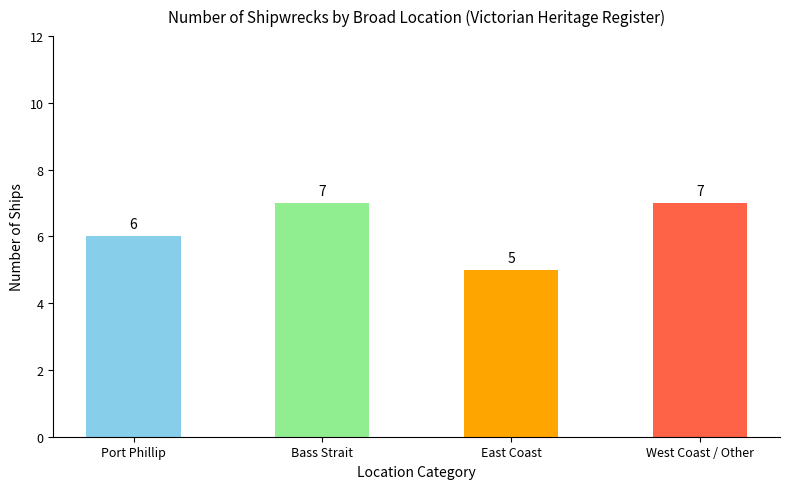

What is the change in value from Bass Strait to East Coast?

-2